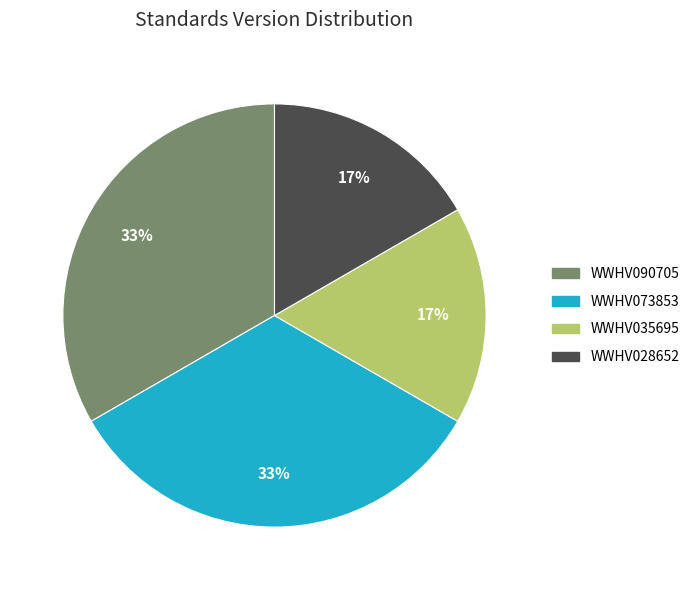

Does any single category account for the majority?

No